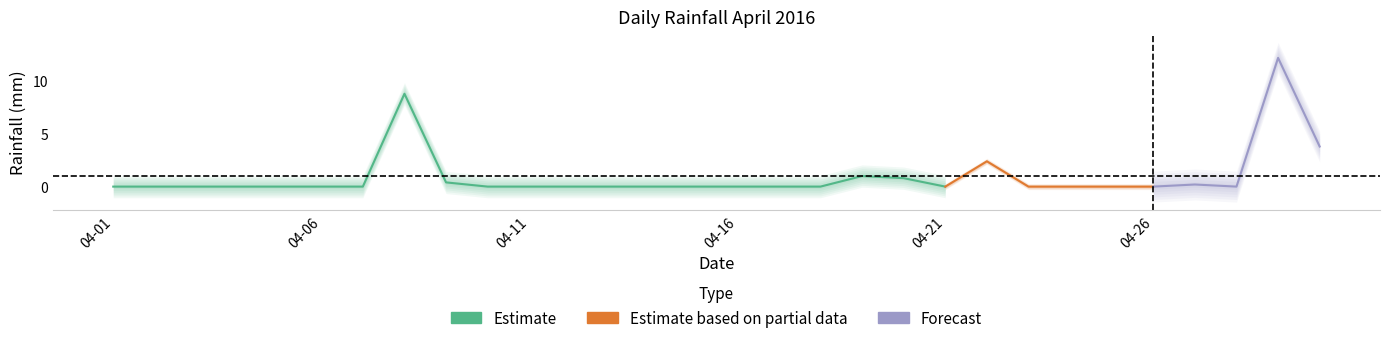

Does the chart have visible grid lines?

No